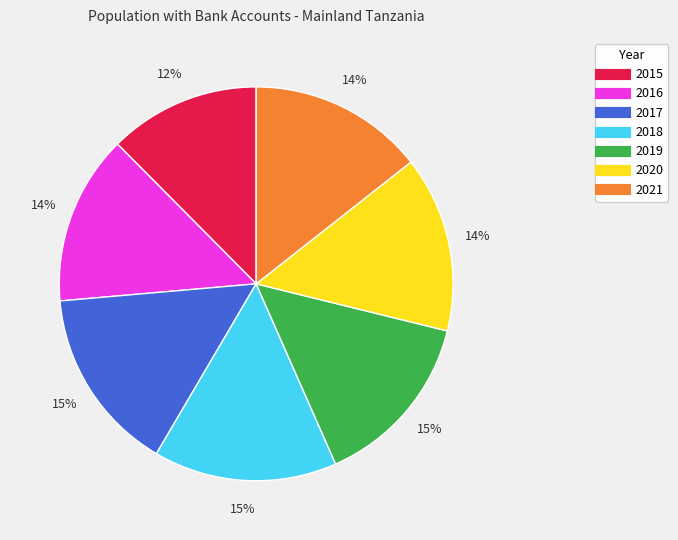

Do 2017 and 2016 together represent more than half of the pie?

No